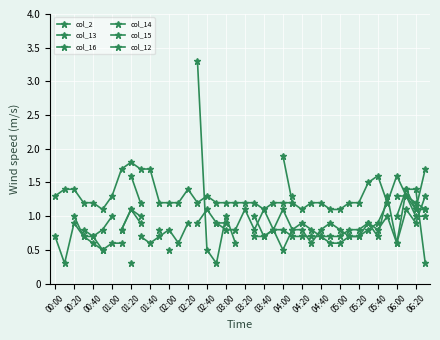

After their last crossing, which series has the higher values: col_14 or col_12?

col_12